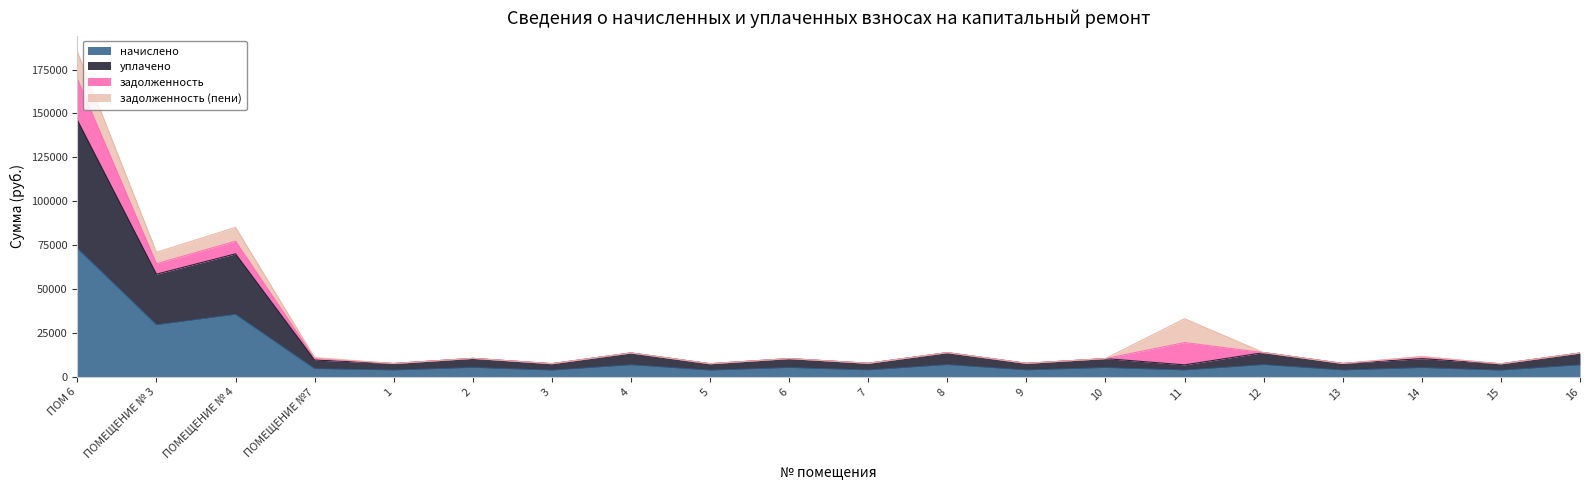

At which category is the sum across all series the highest?

ПОМ 6